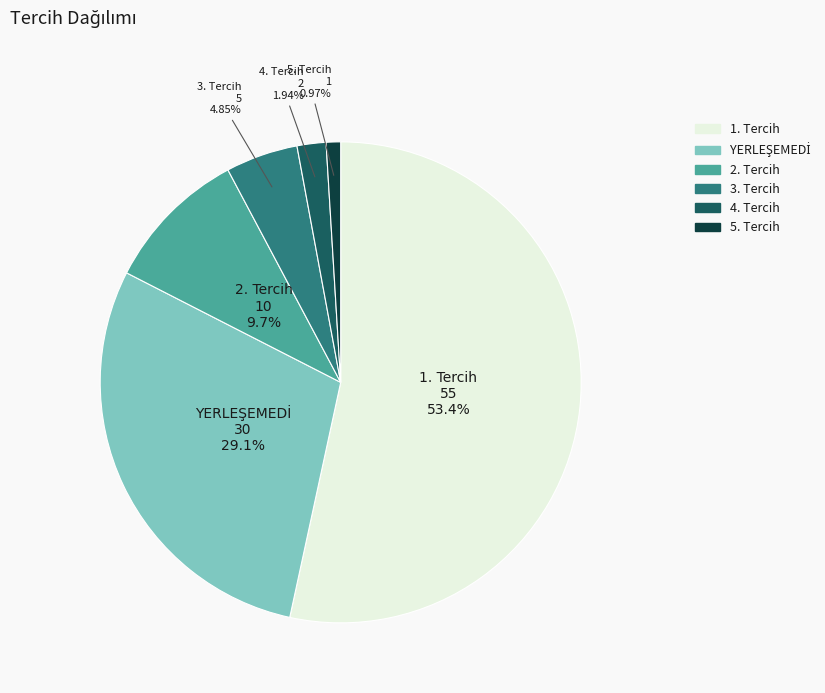

Is there a majority slice in this chart?

Yes